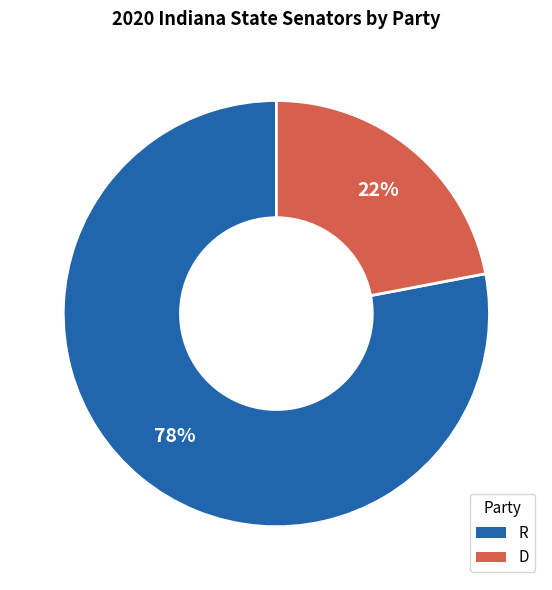

Combined, do R and D account for over 50%?

Yes